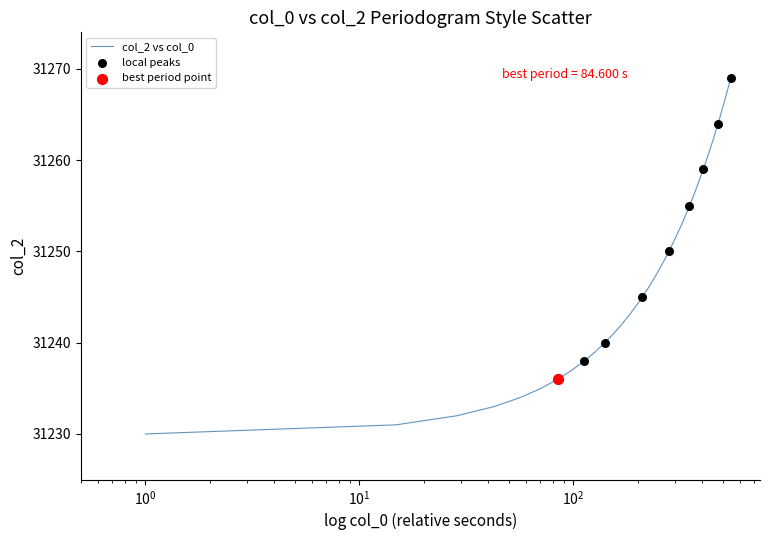

What is the minimum value shown in the chart?

31230